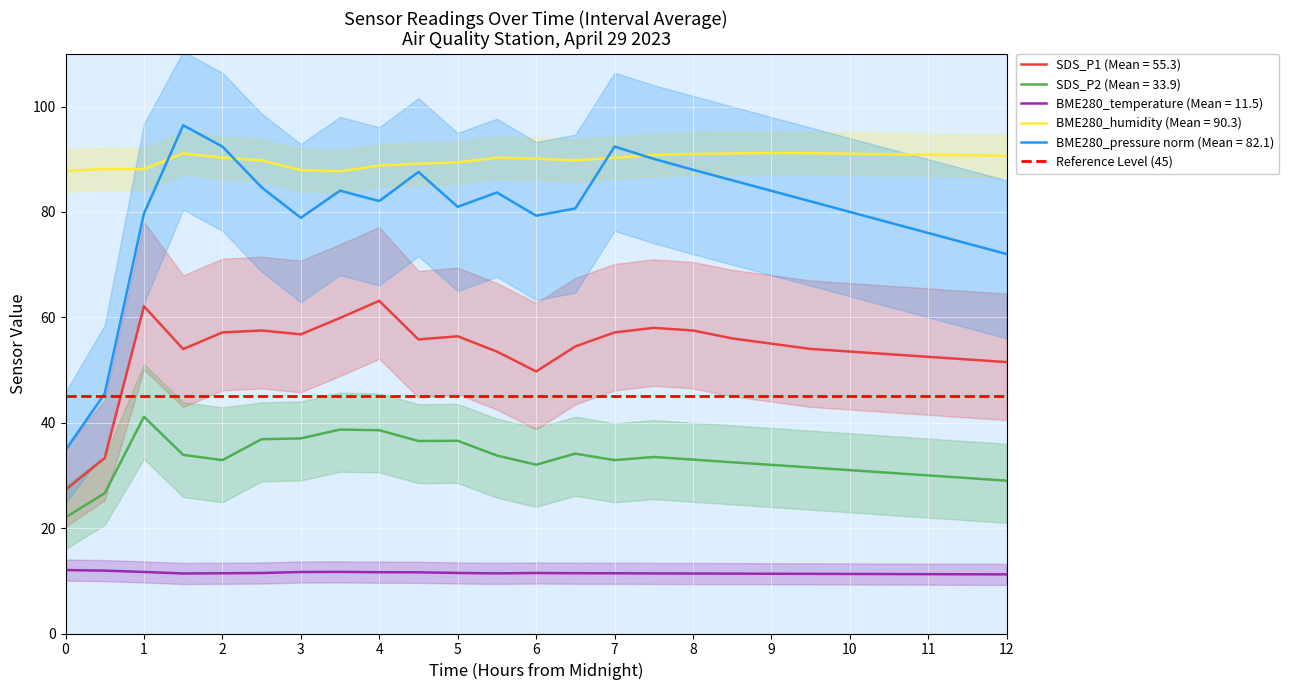

How many lines are shown in the chart?

5